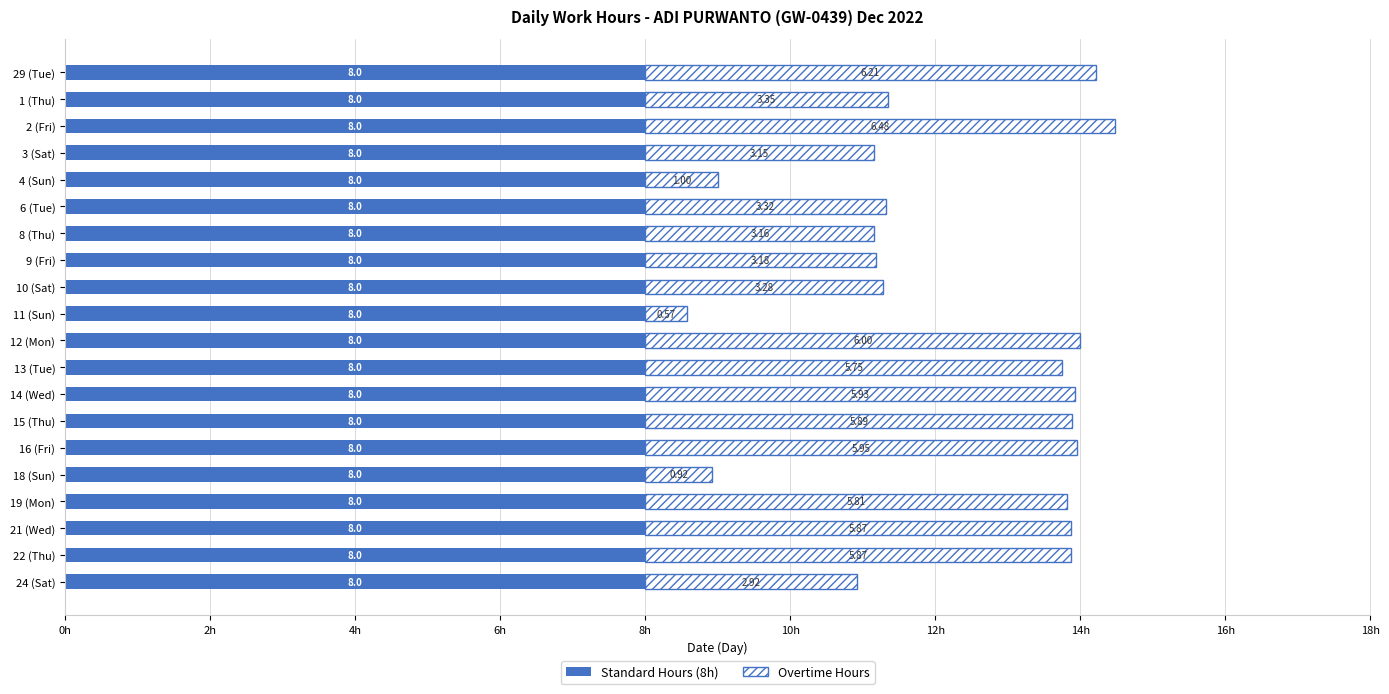

At which category is the sum across all series the highest?

2 (Fri)